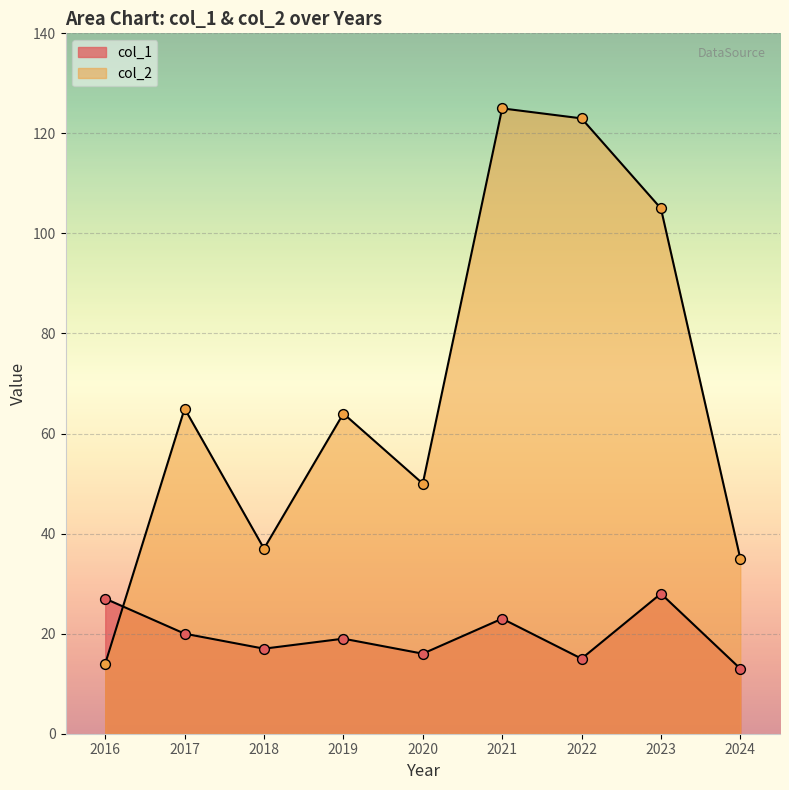

Which series has the largest Y range (max minus min)?

col_2